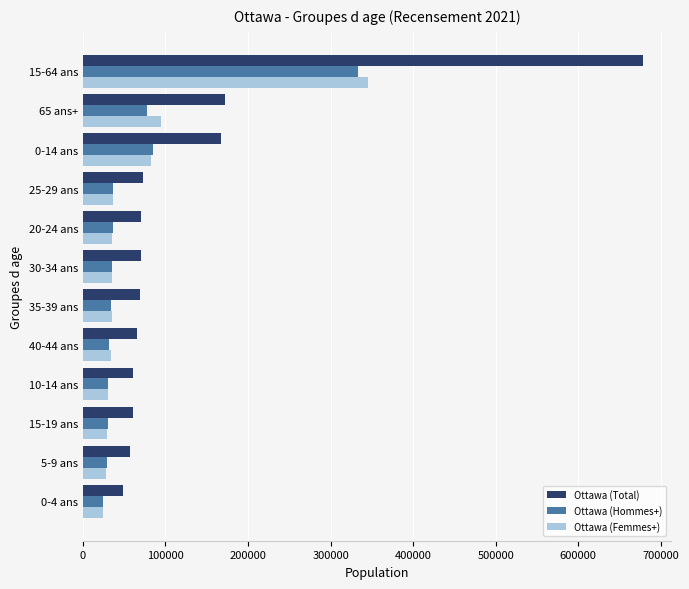

How many data points in Ottawa (Femmes+) are less than 35520?

6